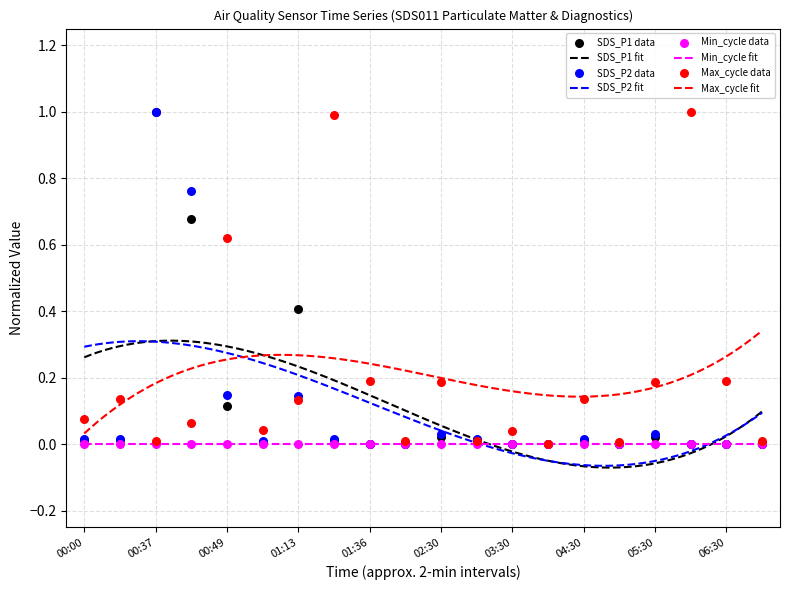

What is the total value across all series at 06:30?

0.2